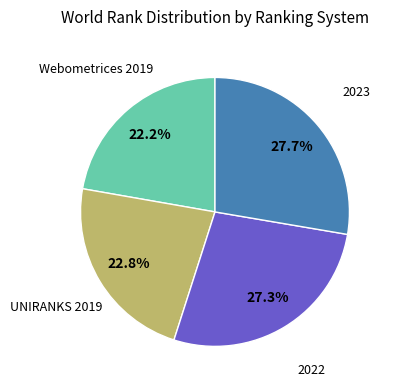

To the nearest percent, what is the average slice percentage?

25%